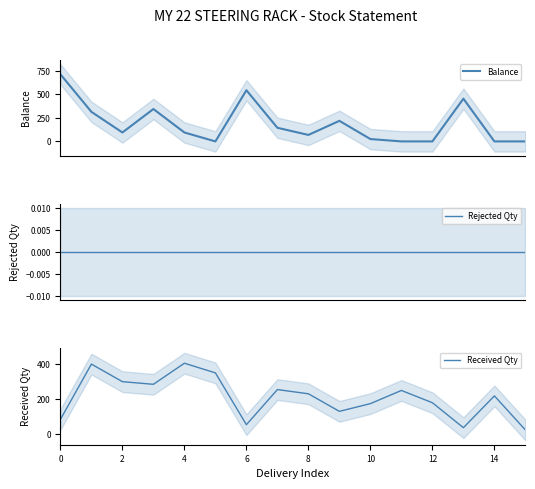

Does the chart display data point markers on the line(s)?

No